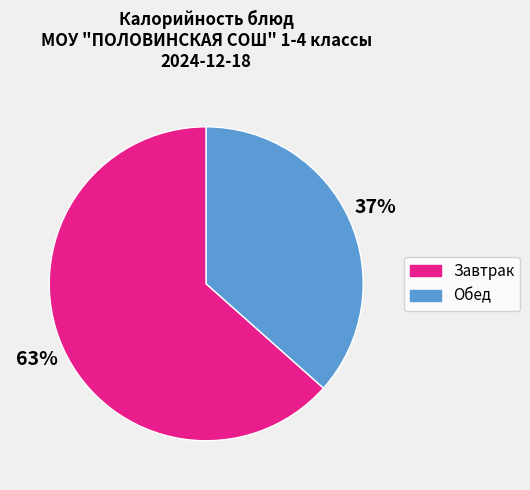

Is there a majority slice in this chart?

Yes